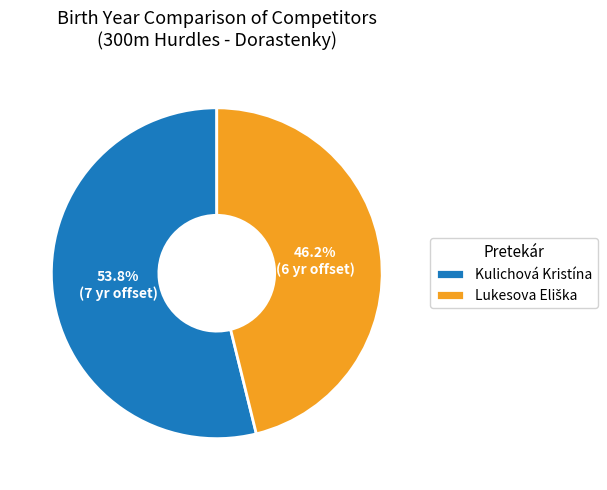

How much of the chart is everything except Kulichová Kristína?

46.2%